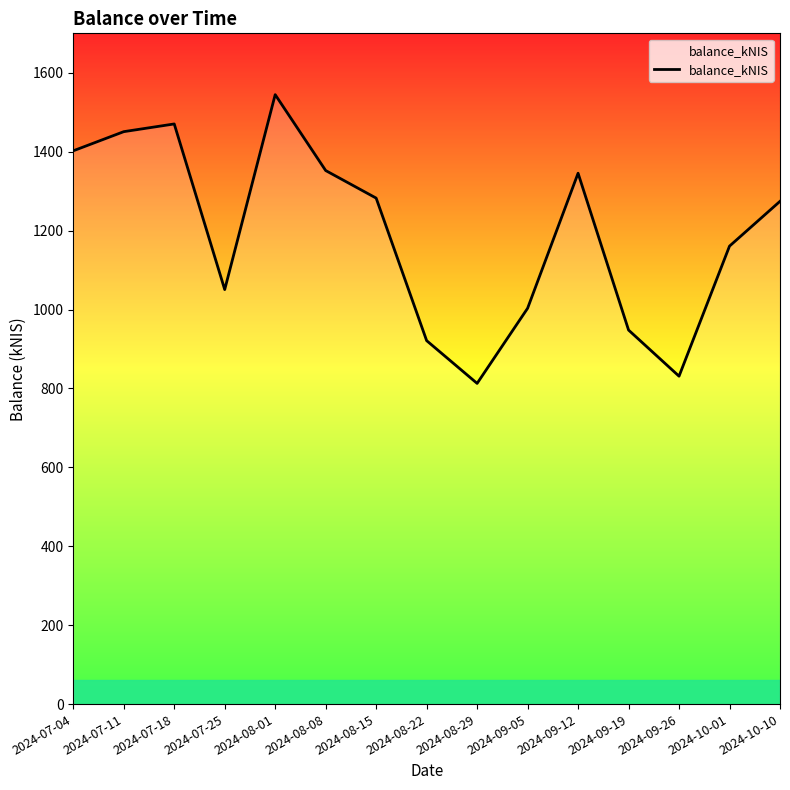

What is the maximum value shown in the chart?

1544.6